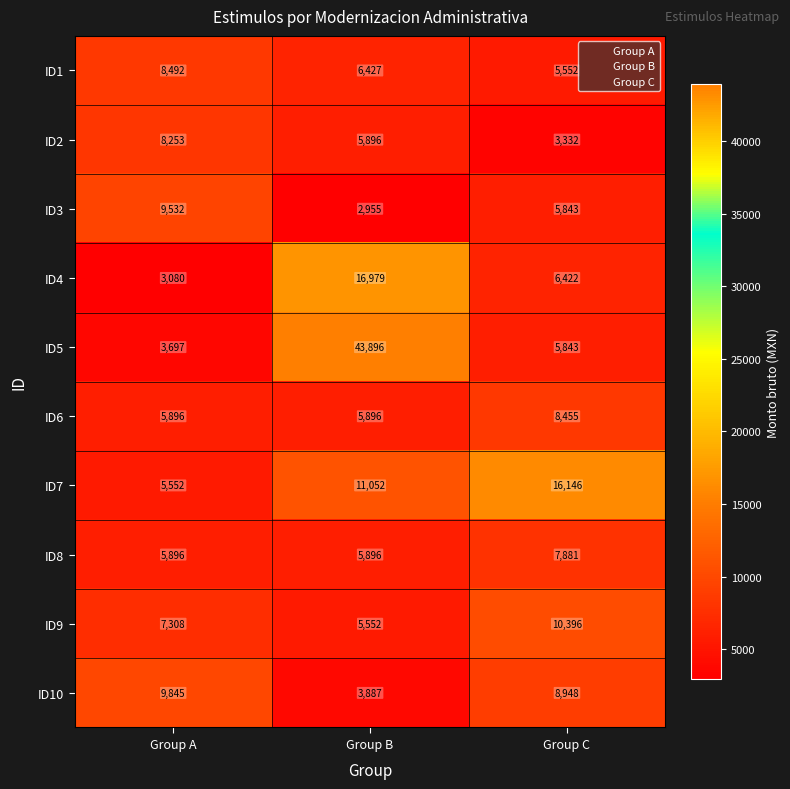

What is the difference between the maximum and minimum values in the ID8 series?

1985